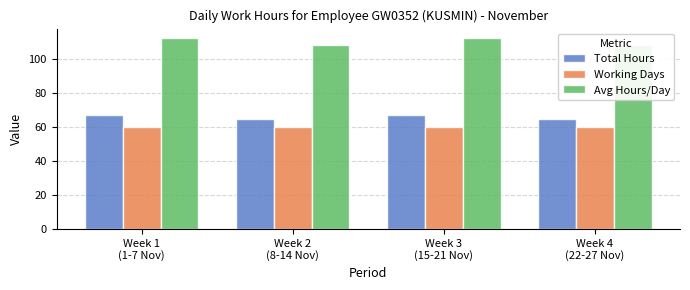

The value of Total Hours at Week 4
(22-27 Nov) is 64.9. True or false?

True